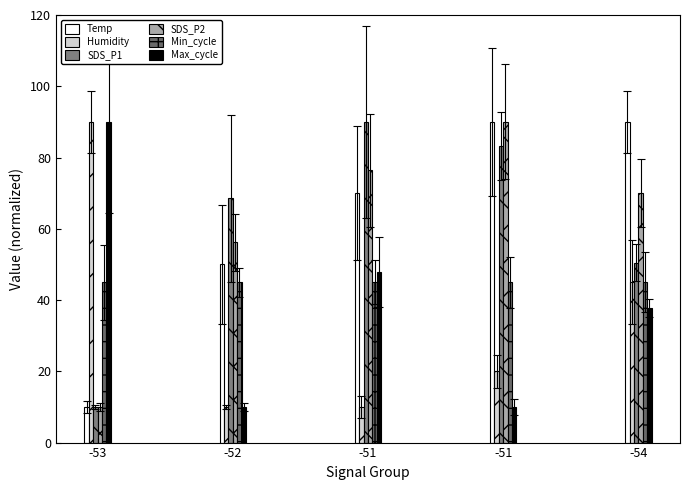

Which series has the largest total across all categories?

Temp